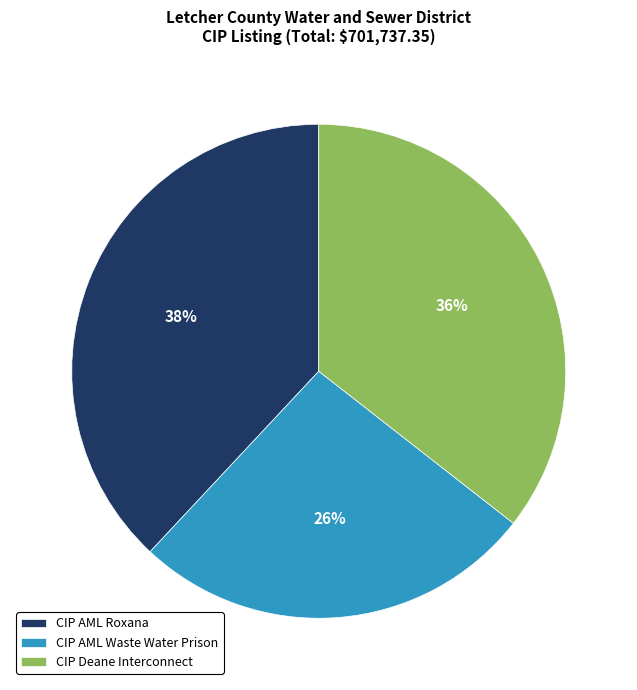

True or false: CIP AML Waste Water Prison accounts for 40% of the total.

False